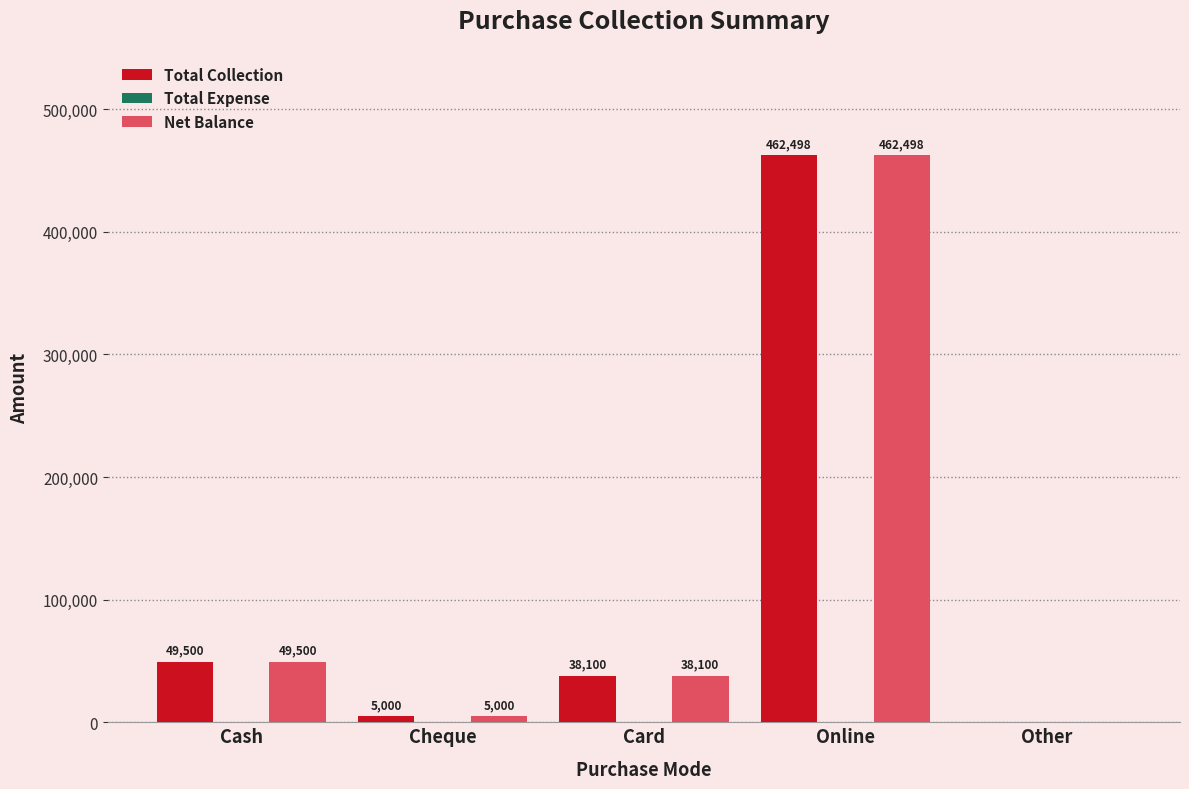

How many series are shown in this chart?

2